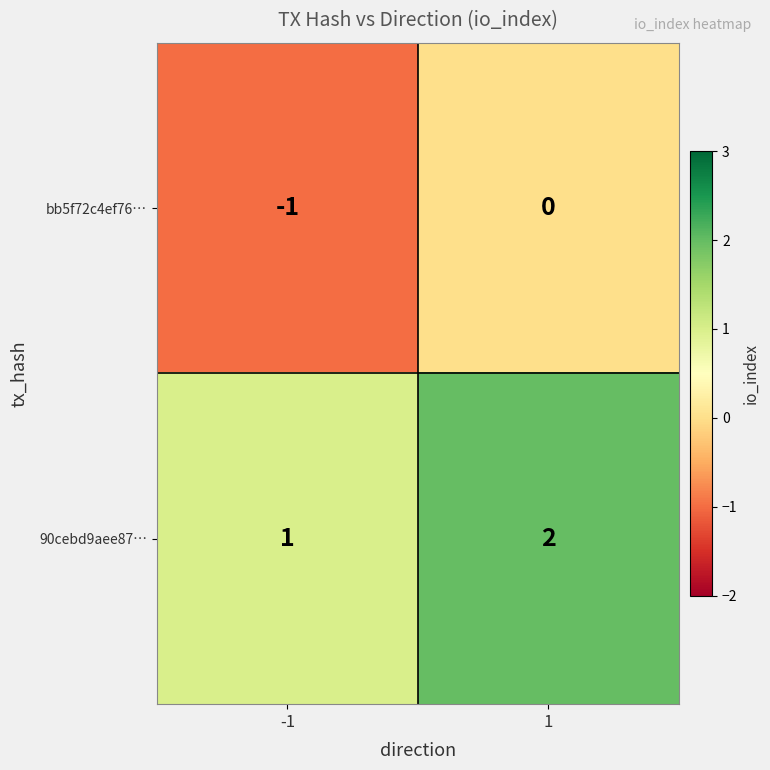

What is the difference between the highest and lowest values at 1?

2